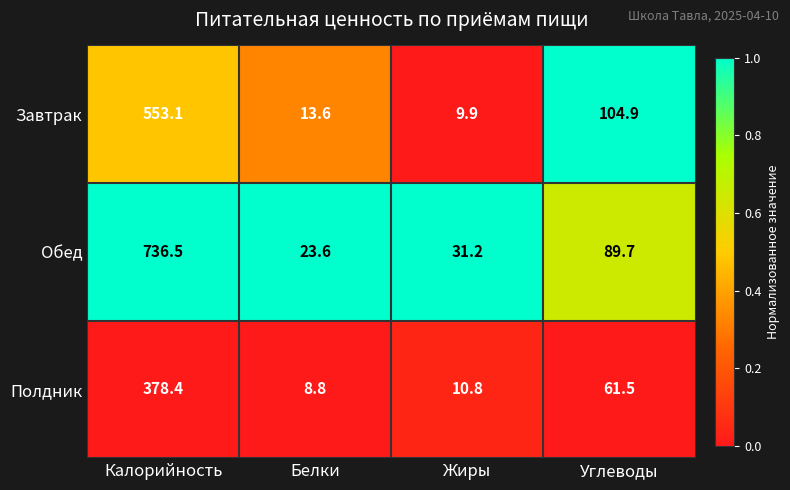

What is the sum of all Завтрак values?

681.5